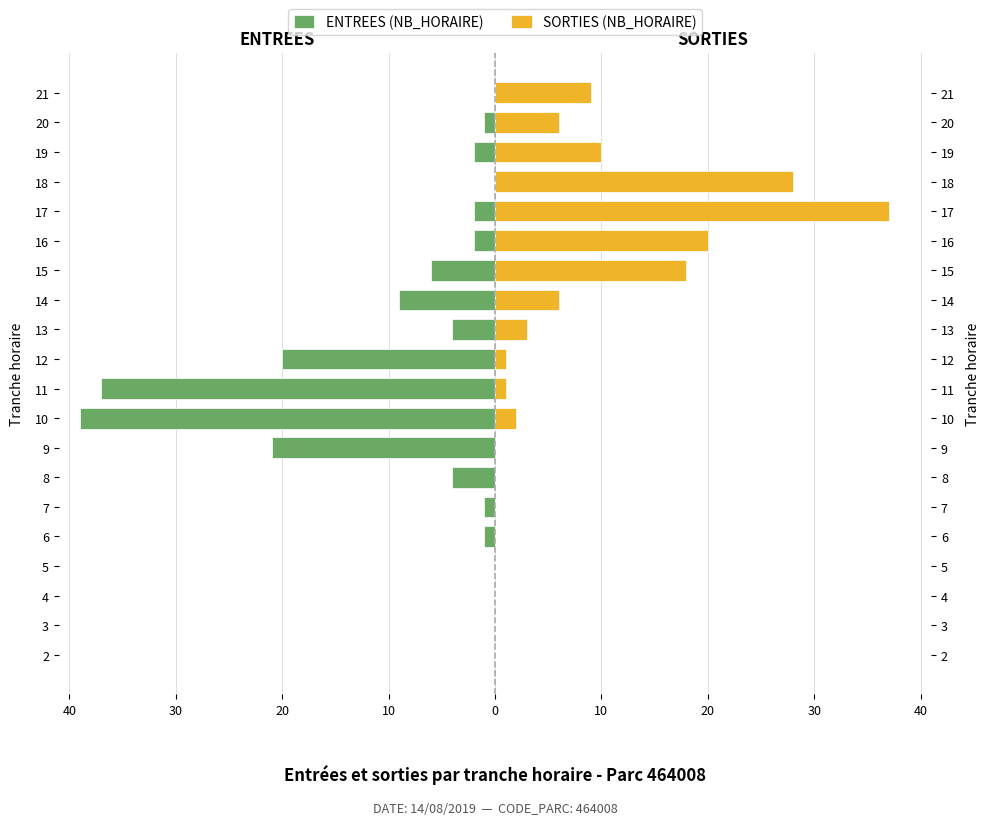

Does the chart contain any negative values?

Yes